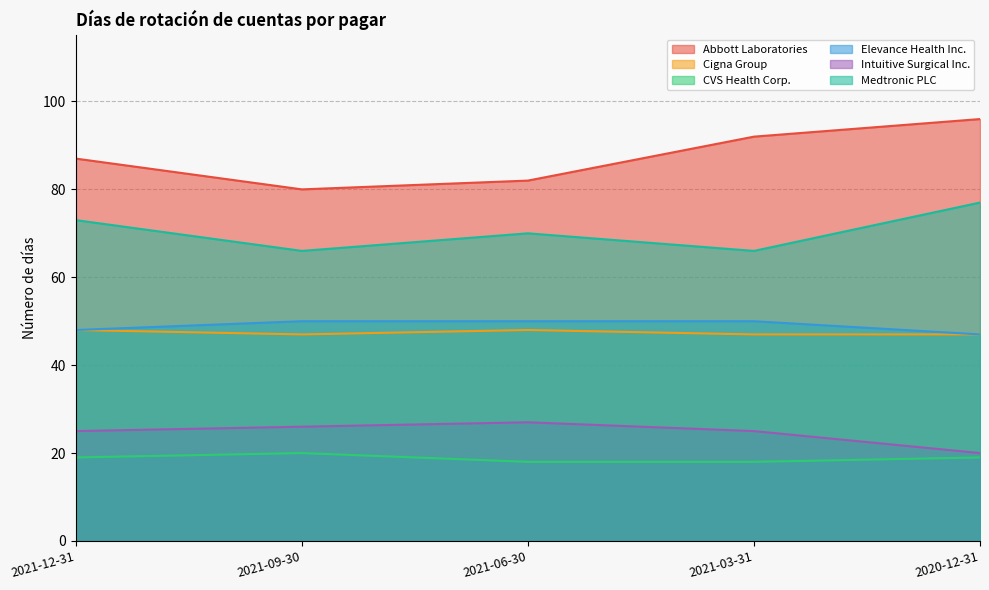

What is the approximate value of Medtronic PLC at 2021-06-30, to the nearest 10?

70